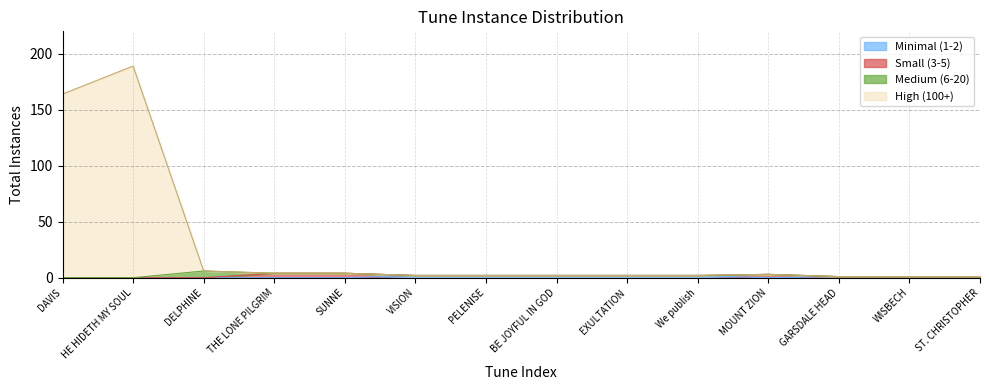

What is the value of the 8th point from the left?

2